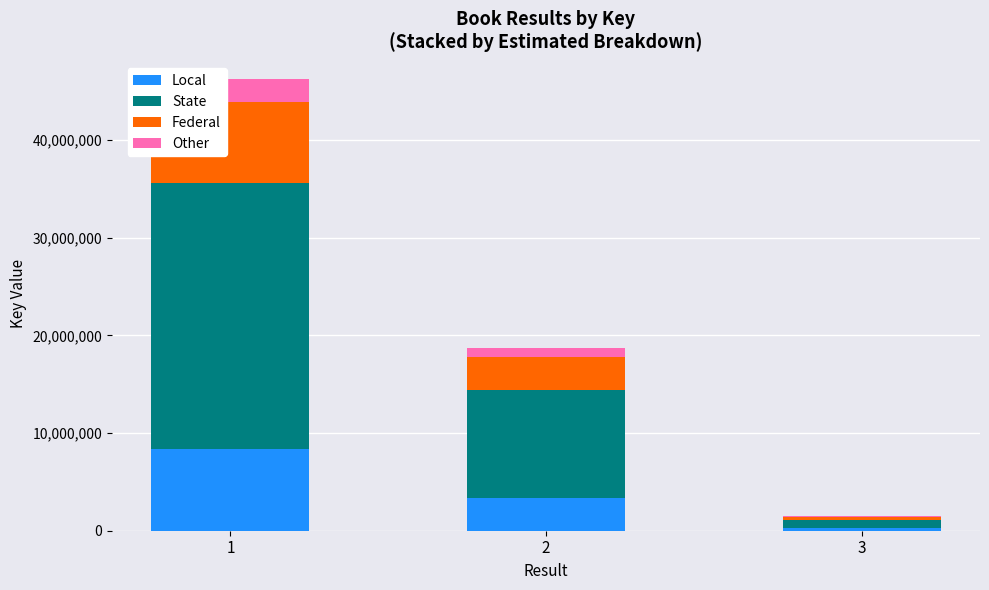

Reading right to left, list the values for the Local series.

3=263199.2	2=3374695.4	1=8328593.5